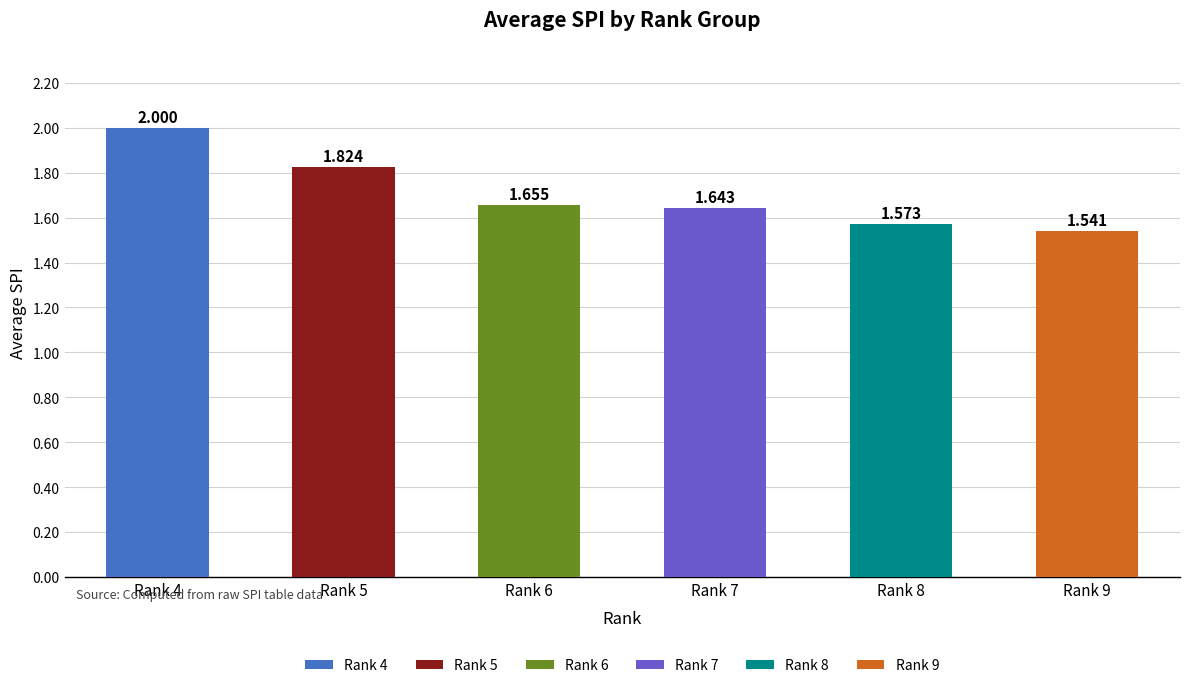

Are the bars horizontal?

No